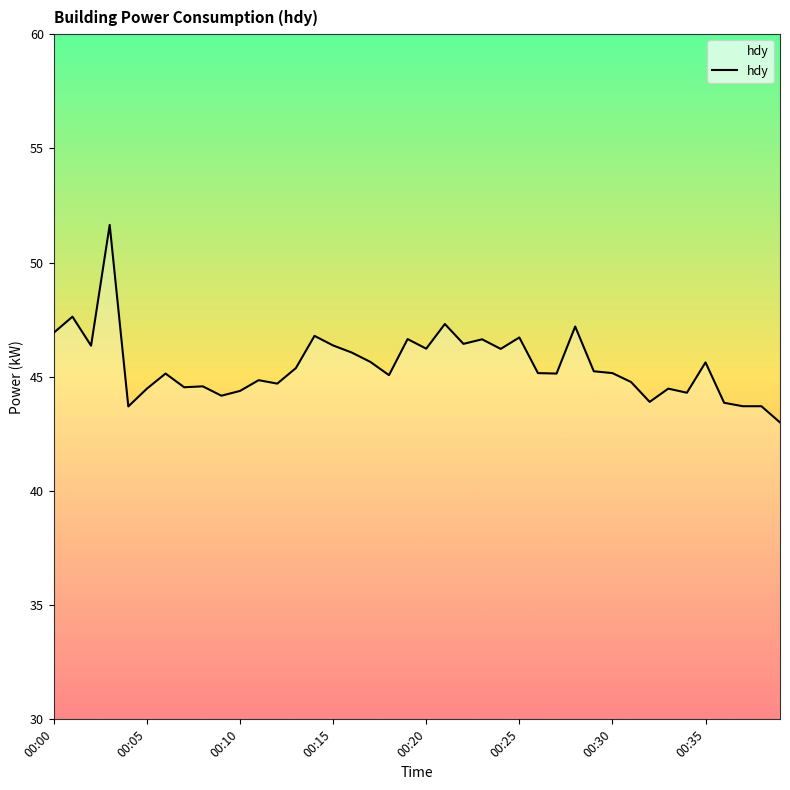

What is the smallest value displayed?

43.0